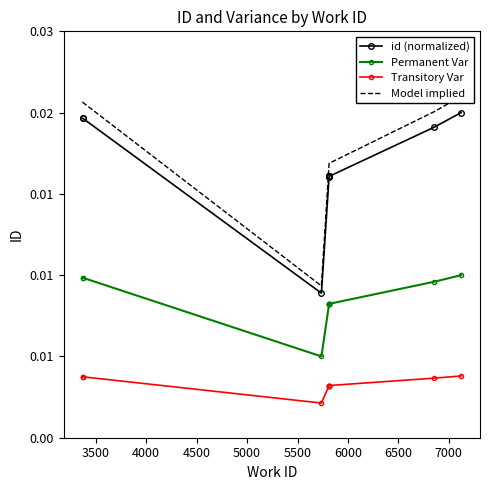

Which series has the largest total across all categories?

Model implied